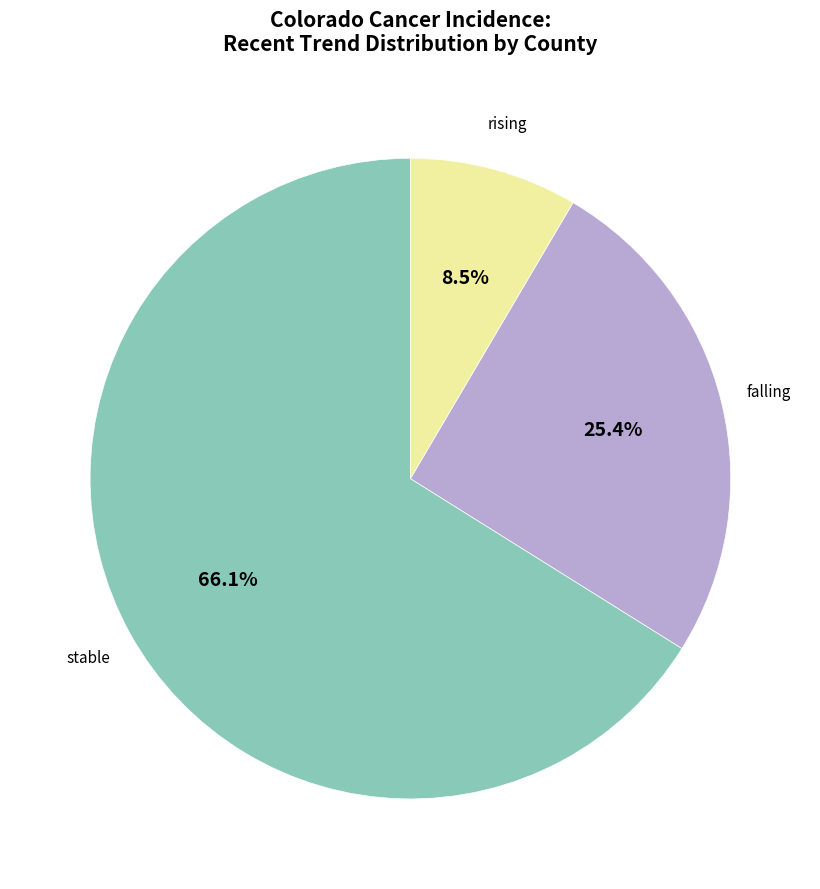

Approximately how many times larger is the value at stable compared to rising?

7.8